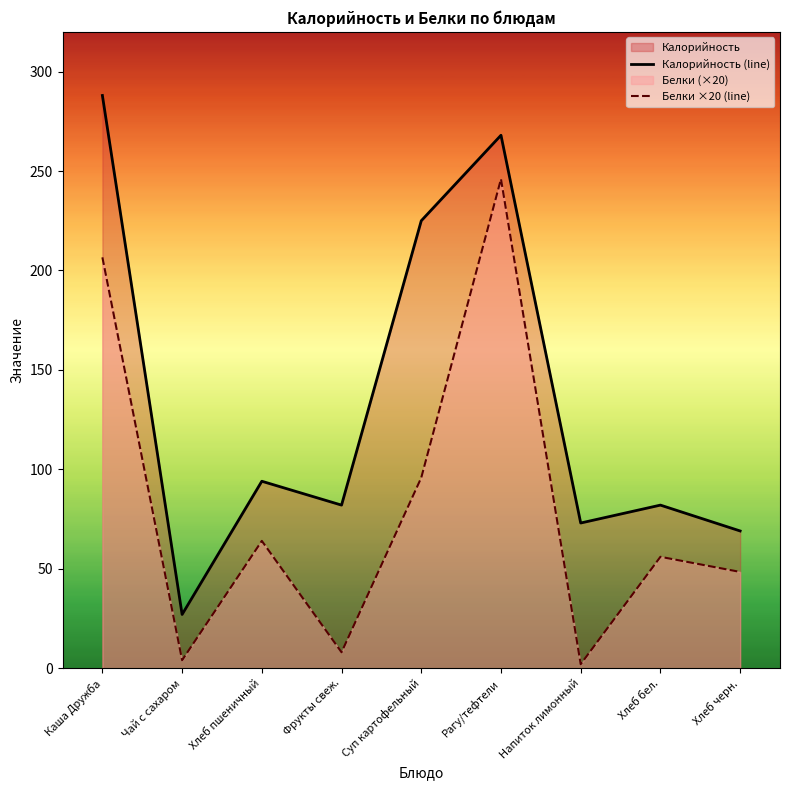

What position from the left is Хлеб черн.?

9